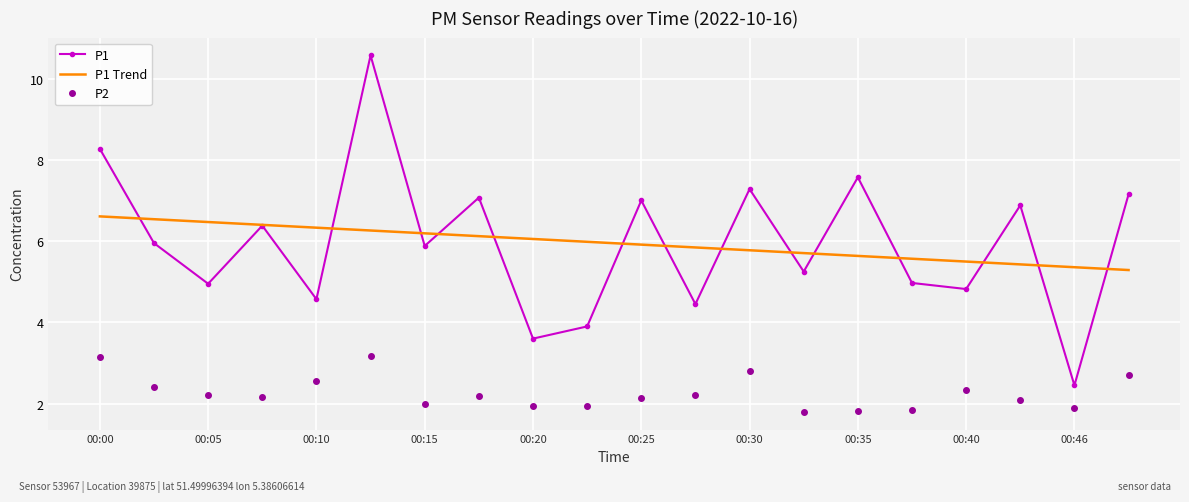

Which series has the largest range (max minus min)?

P1